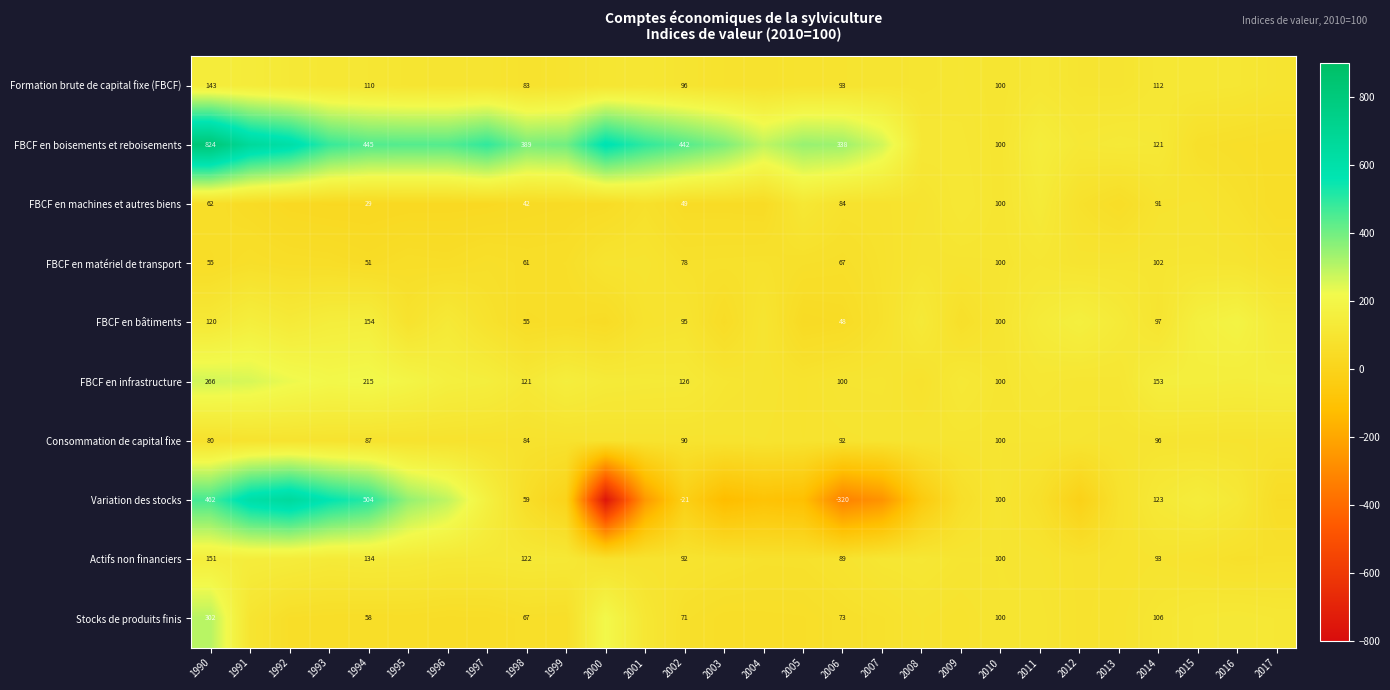

At how many categories does at least one series exceed 593?

3